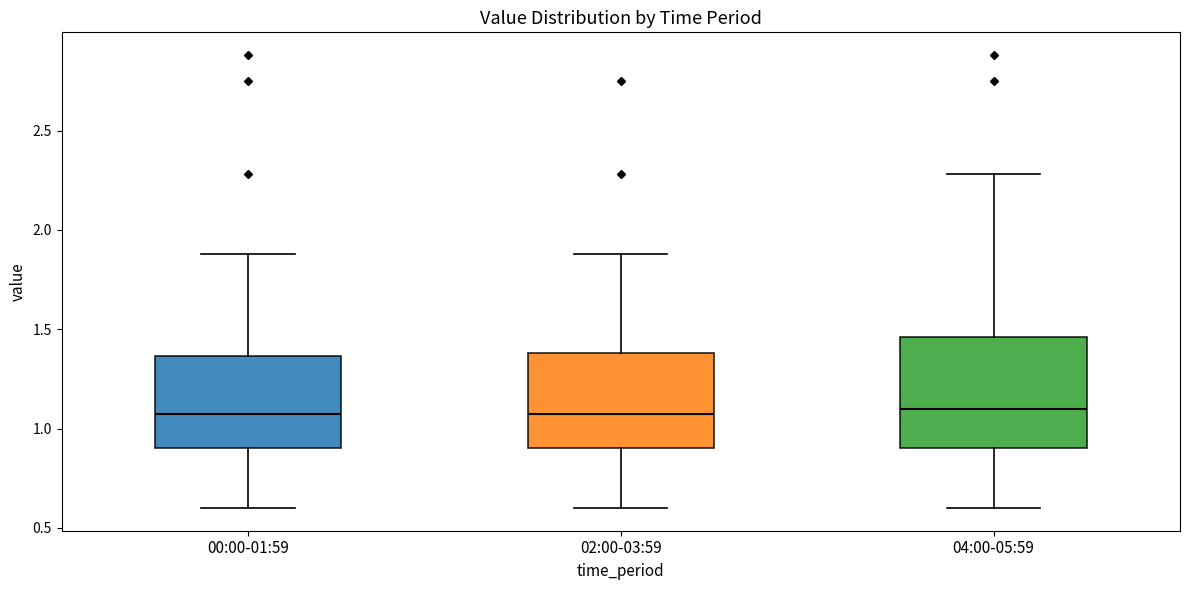

Reading left to right, read every box against the y-axis: the position of its median line, the range the box covers, and the ends of its whiskers. The values are not printed on the chart, so give them approximately, as read against the axis.

00:00-01:59: median 1.10, box 0.90 to 1.35, whiskers 0.60 to 1.90
02:00-03:59: median 1.10, box 0.90 to 1.40, whiskers 0.60 to 1.90
04:00-05:59: median 1.10, box 0.90 to 1.45, whiskers 0.60 to 2.30